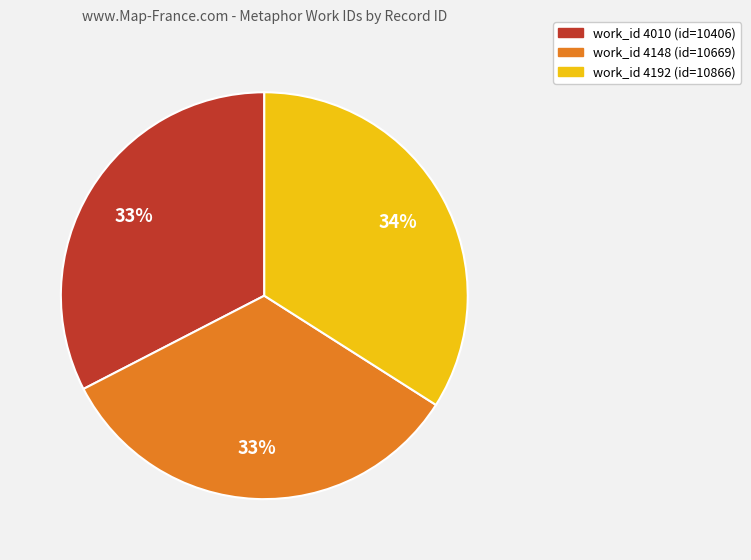

Does any single category account for the majority?

No